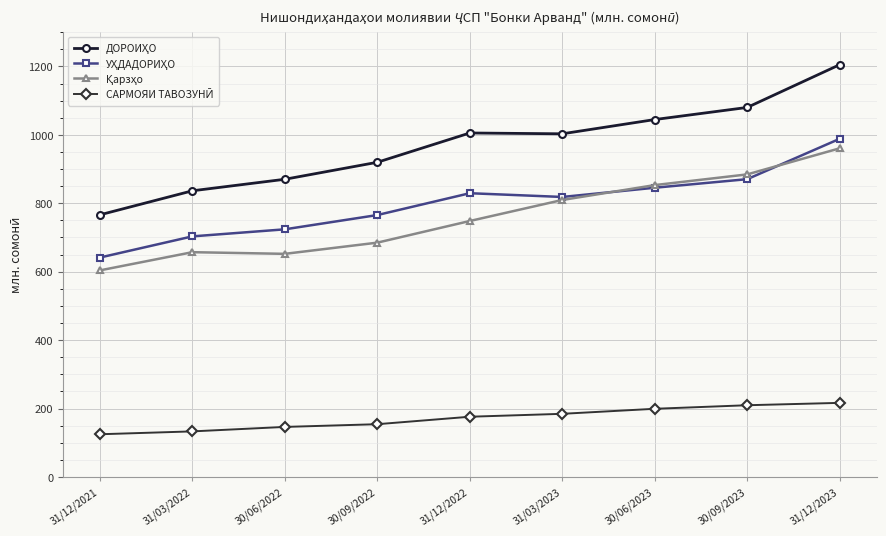

What is the spread (max minus min) of values at 31/12/2021?

641.3